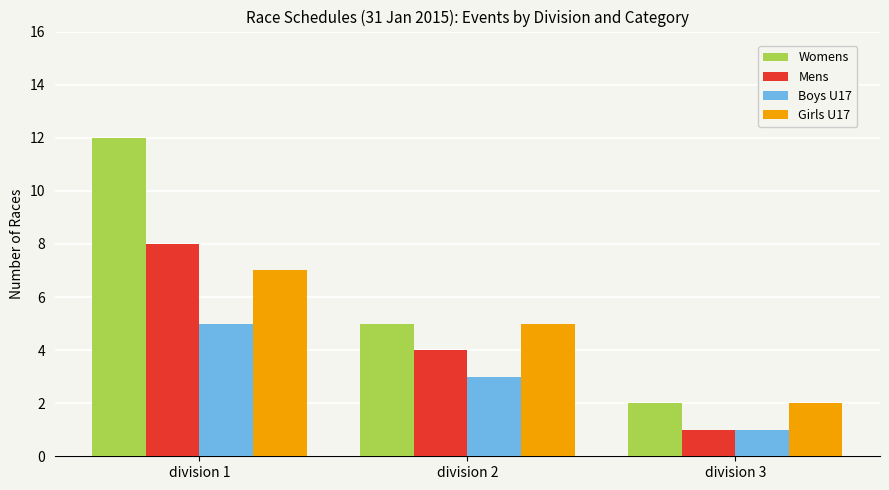

What are all the series names shown in the legend?

Womens, Mens, Boys U17, Girls U17